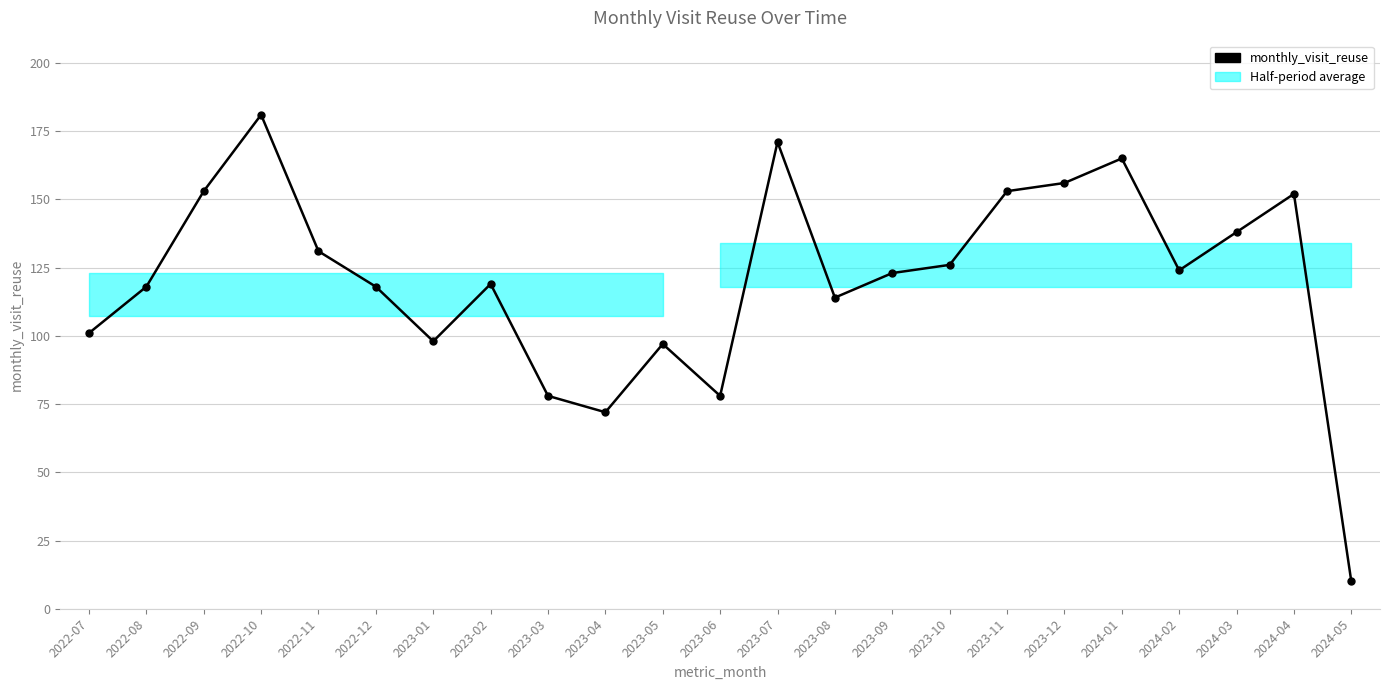

Which label corresponds to the smallest value in the chart?

2024-05